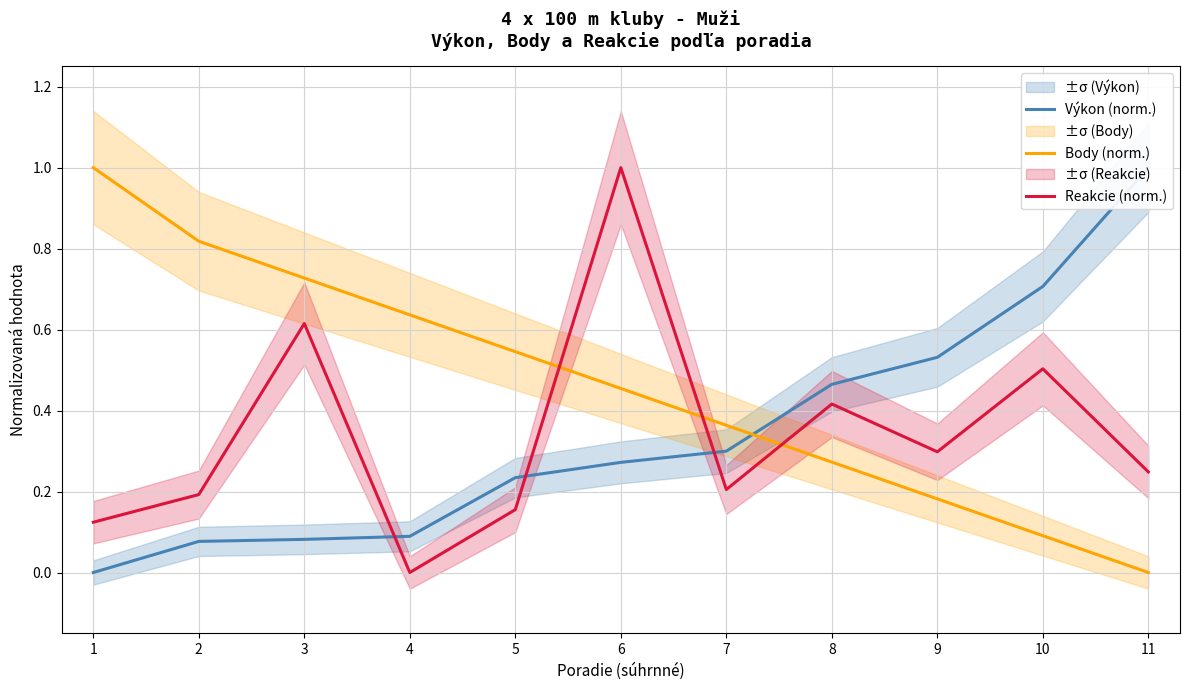

How many data points in Výkon (norm.) are above 0?

10